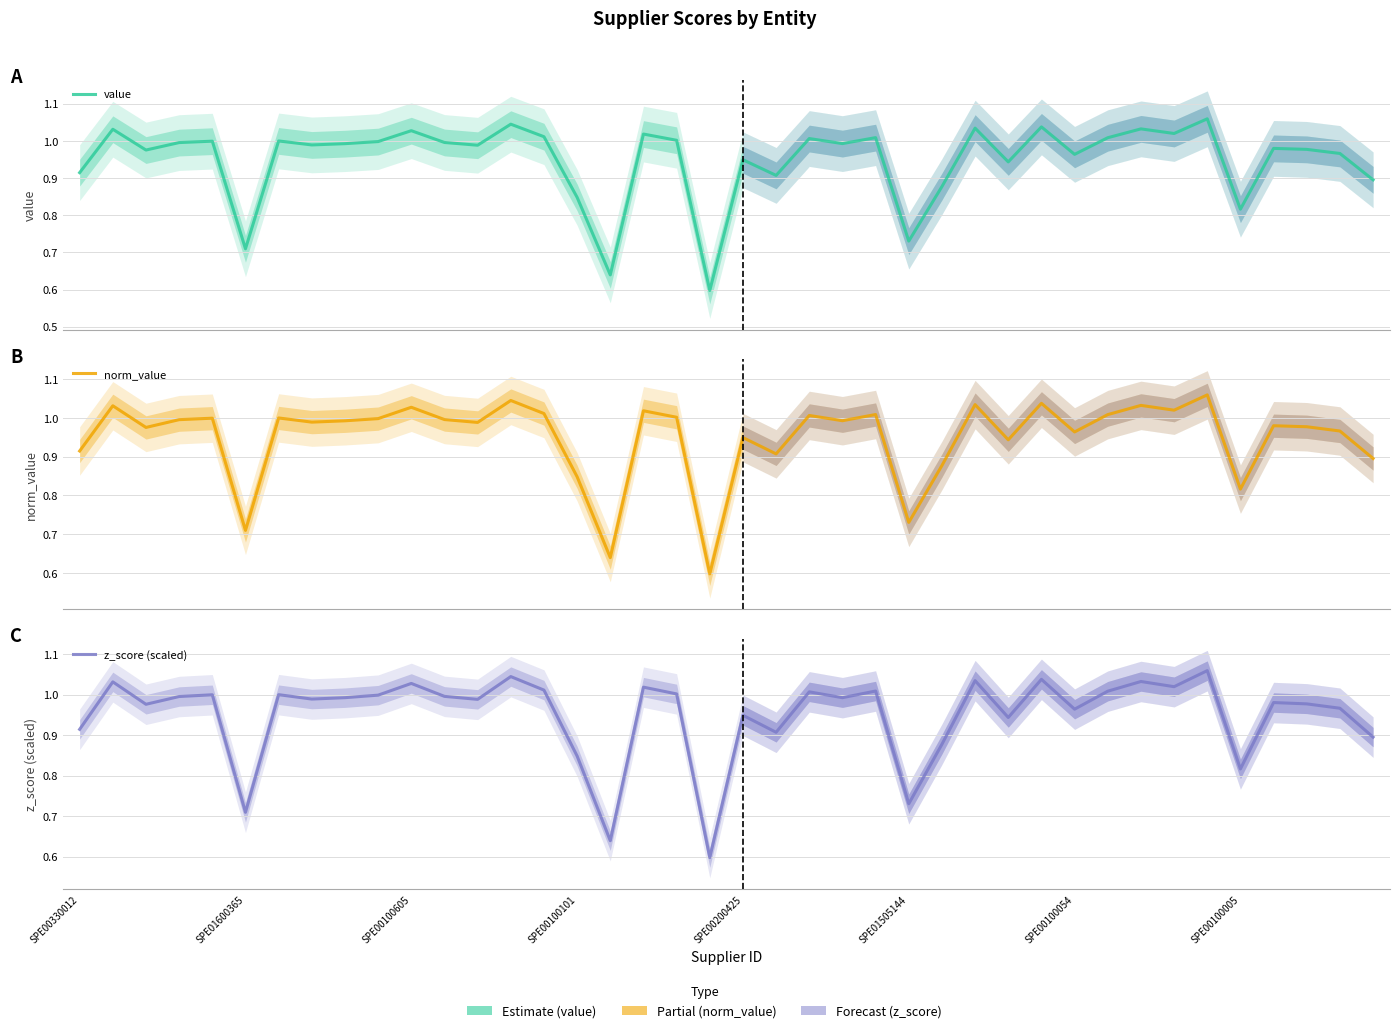

Reading right to left, transcribe all the data shown in this chart.

value: 0.9	1.0	1.0	1.0	0.8	1.1	1.0	1.0	1.0	1.0	1.0	0.9	1.0	0.9	0.7	1.0	1.0	1.0	0.9	0.9	0.6	1.0	1.0	0.6	0.8	1.0	1.0	1.0	1.0	1.0	1.0	1.0	1.0	1.0	0.7	1.0	1.0	1.0	1.0	0.9
norm_value: 0.9	1.0	1.0	1.0	0.8	1.1	1.0	1.0	1.0	1.0	1.0	0.9	1.0	0.9	0.7	1.0	1.0	1.0	0.9	0.9	0.6	1.0	1.0	0.6	0.8	1.0	1.0	1.0	1.0	1.0	1.0	1.0	1.0	1.0	0.7	1.0	1.0	1.0	1.0	0.9
z_score (scaled): 0.9	1.0	1.0	1.0	0.8	1.1	1.0	1.0	1.0	1.0	1.0	0.9	1.0	0.9	0.7	1.0	1.0	1.0	0.9	0.9	0.6	1.0	1.0	0.6	0.8	1.0	1.0	1.0	1.0	1.0	1.0	1.0	1.0	1.0	0.7	1.0	1.0	1.0	1.0	0.9